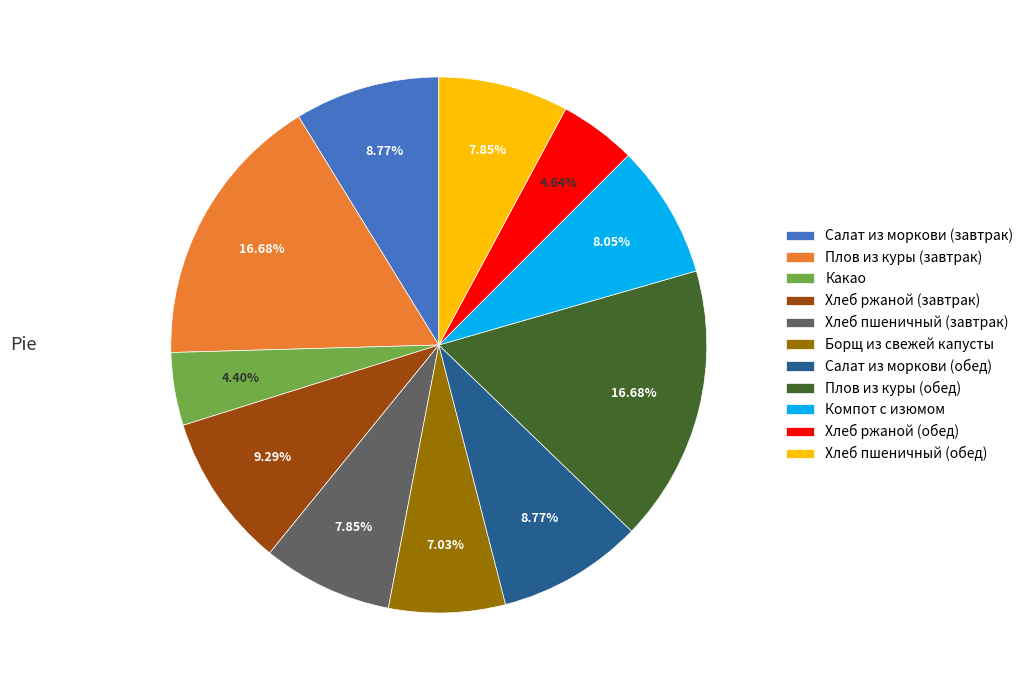

How many slices are in this pie chart?

11